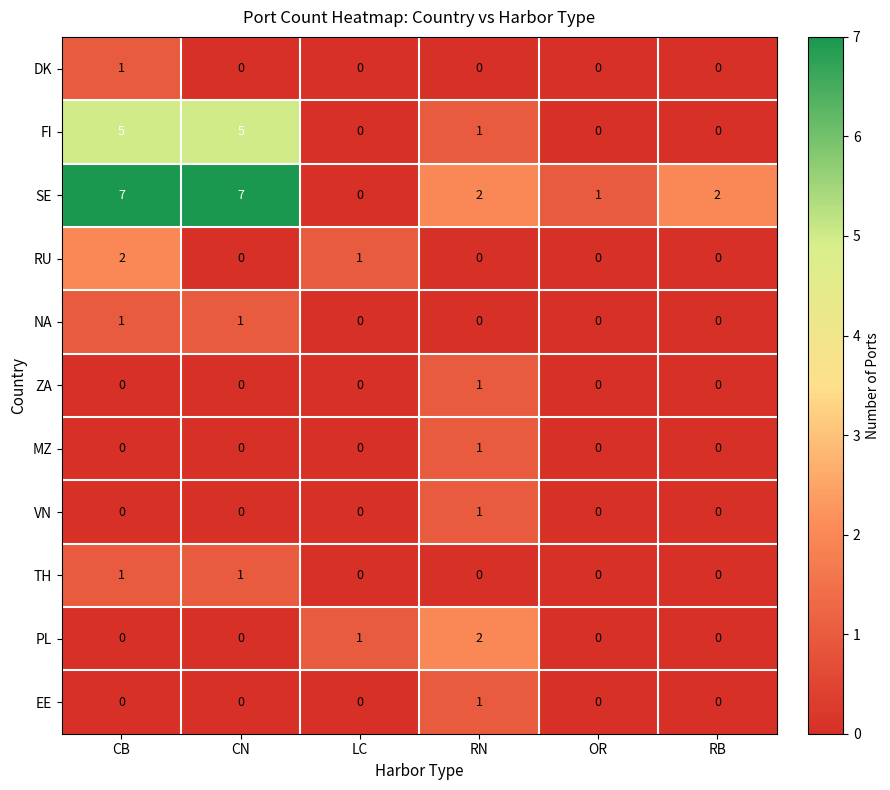

Which series has the largest total across all categories?

SE